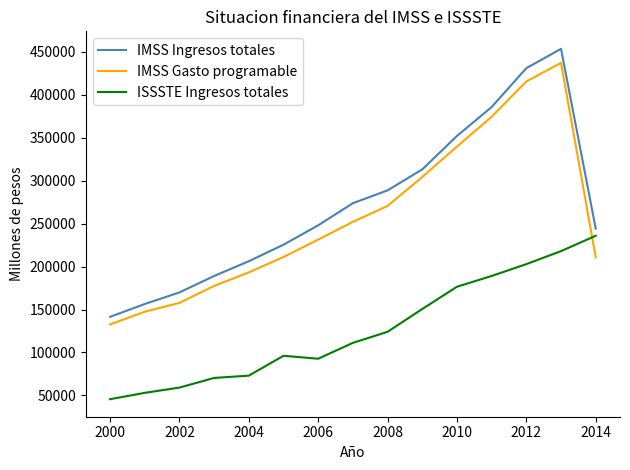

After their last crossing, which series has the higher values: IMSS Gasto programable or ISSSTE Ingresos totales?

ISSSTE Ingresos totales